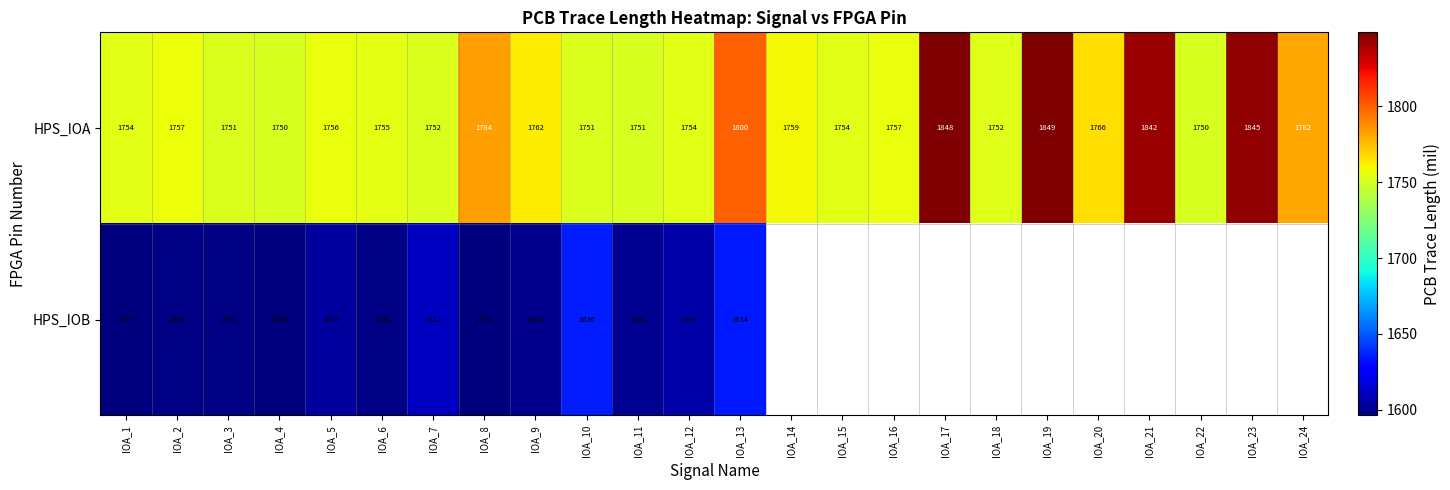

Which series changed the most between IOA_4 and IOA_10?

HPS_IOB